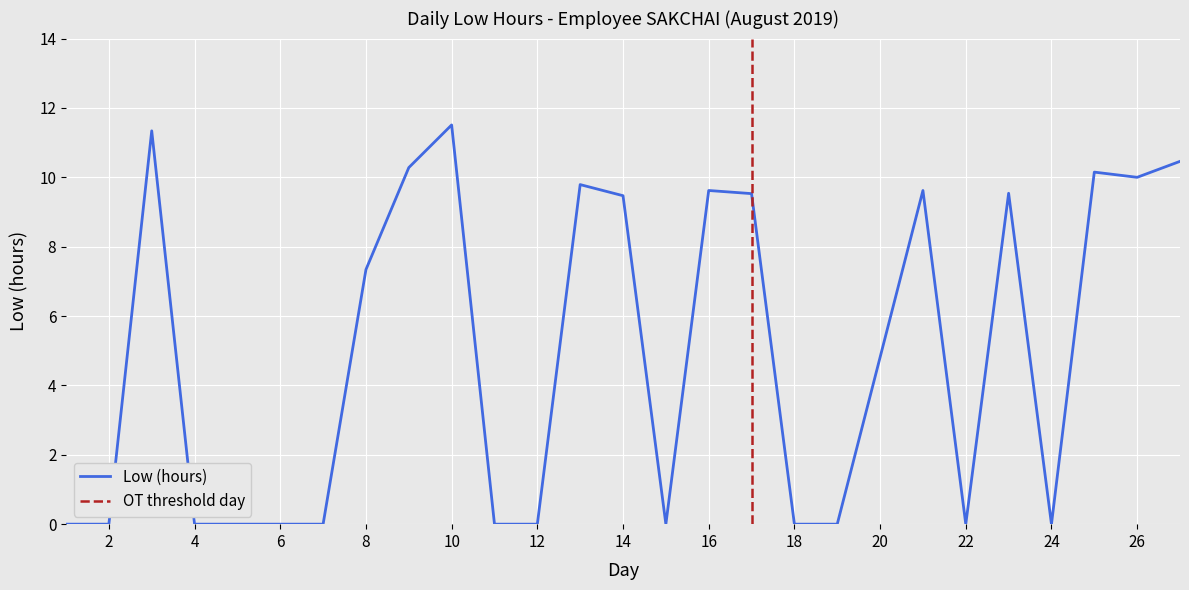

Where is the first local minimum?

15